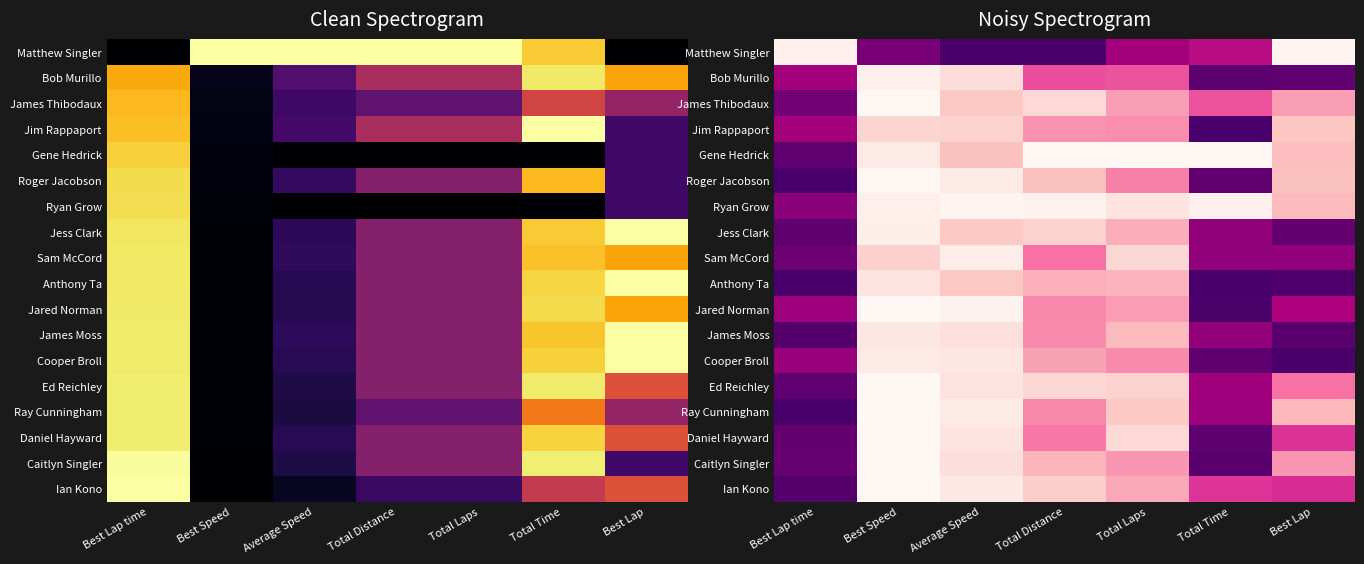

Is the value of James Thibodaux at Best Speed greater than the value of Sam McCord at Best Speed?

No